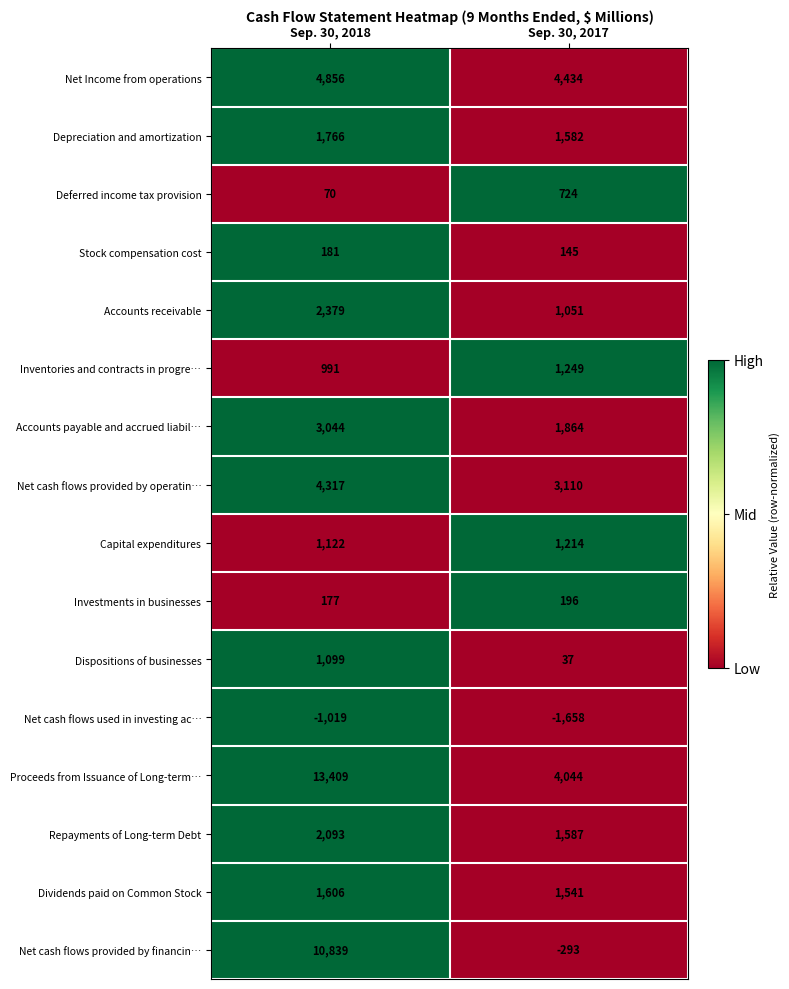

How many series are shown in this chart?

16